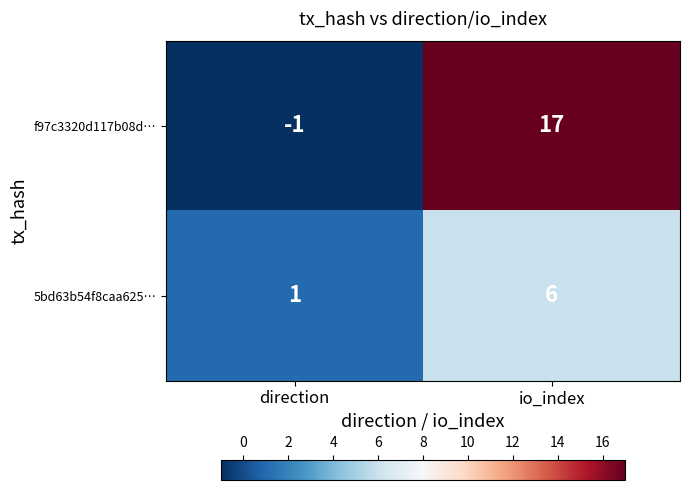

What is the difference between the highest and lowest values at direction?

2